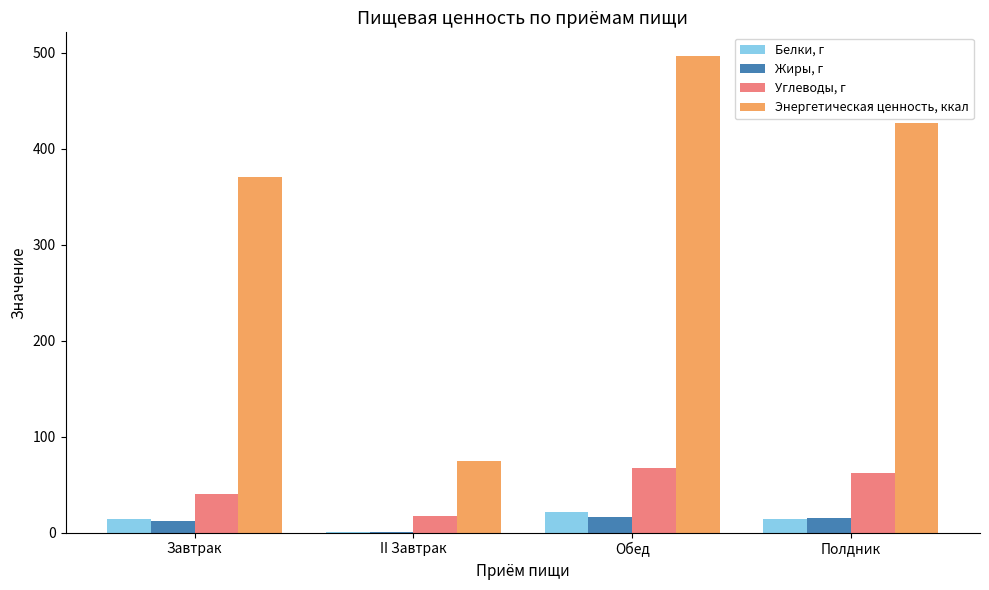

What is the sum of the Жиры, г values at Полдник and Завтрак?

27.0